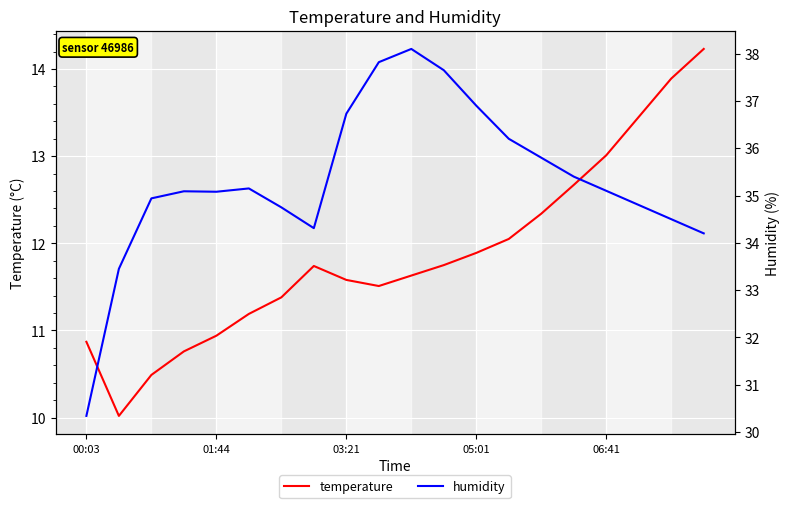

Which series has the largest range (max minus min)?

humidity